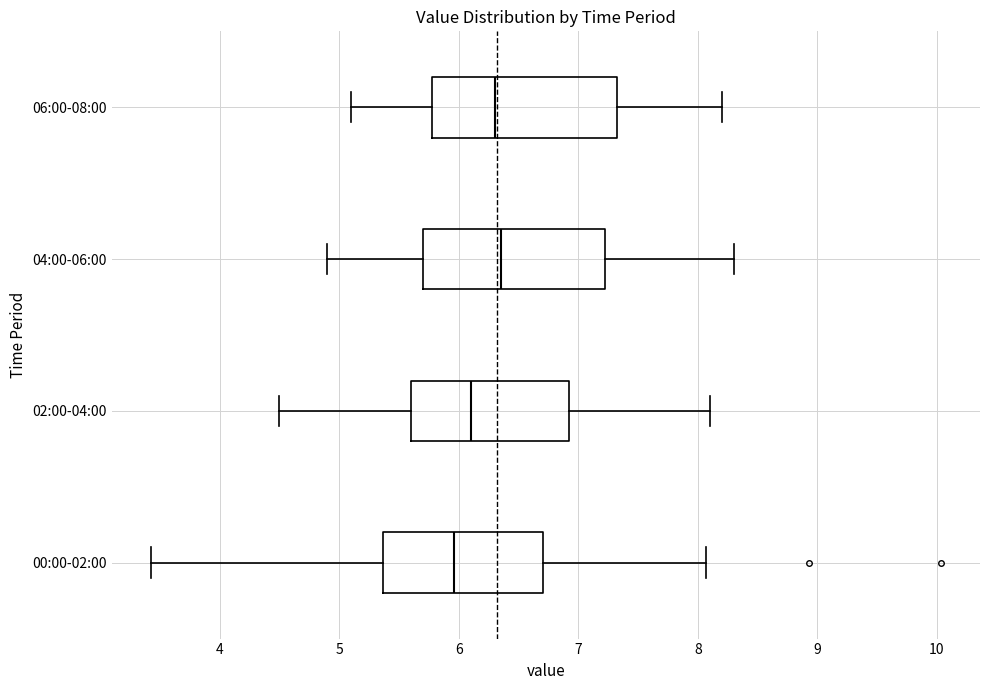

Reading bottom to top, transcribe this box plot: for each box, give where its median line is, the range the box spans, and where its two whiskers end, as read against the x-axis. The values are not printed on the chart, so give them approximately, as read against the axis.

00:00-02:00: median 6.0, box 5.4 to 6.7, whiskers 3.4 to 8.1
02:00-04:00: median 6.1, box 5.6 to 6.9, whiskers 4.5 to 8.1
04:00-06:00: median 6.4, box 5.7 to 7.2, whiskers 4.9 to 8.3
06:00-08:00: median 6.3, box 5.8 to 7.3, whiskers 5.1 to 8.2